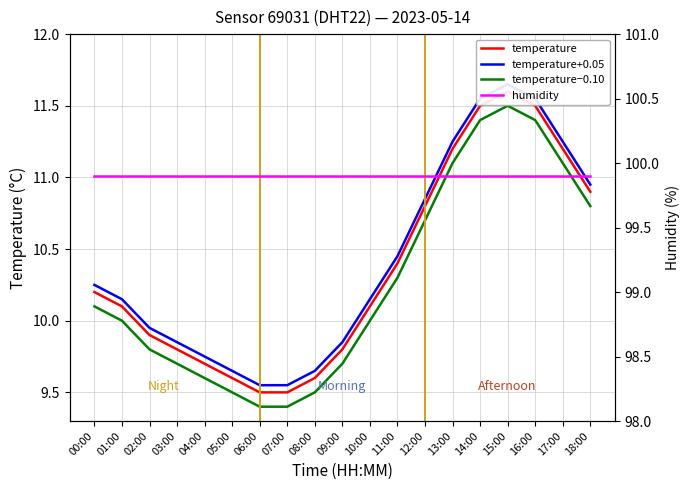

Which series changed the most between 04:00 and 05:00?

temperature